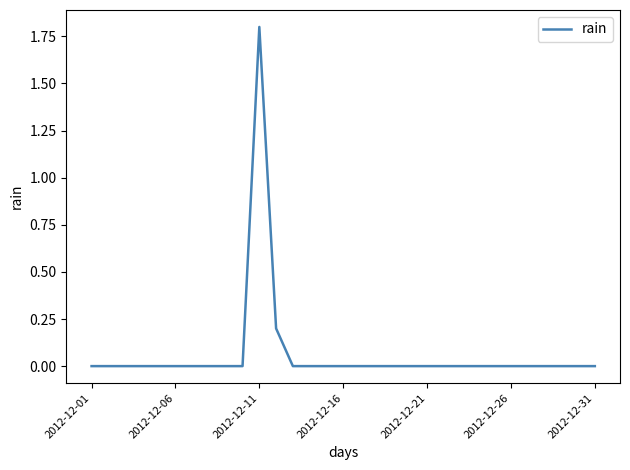

Count the number of data series in this chart.

1